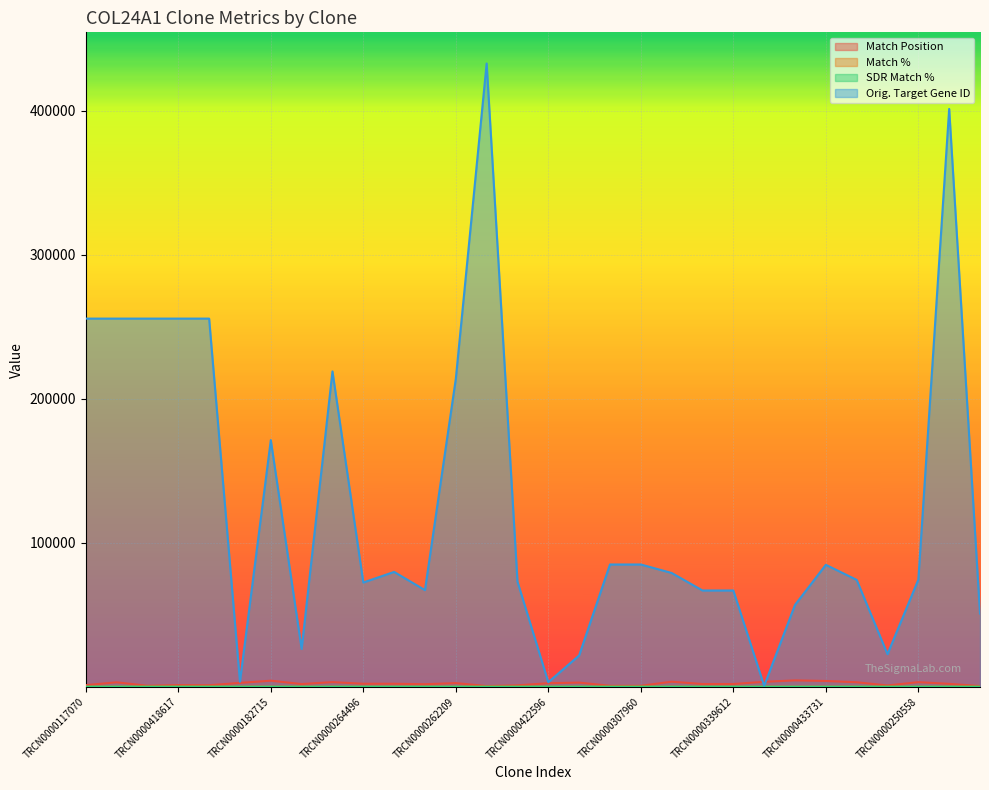

What is the total value across all series at TRCN0000339612?

68980